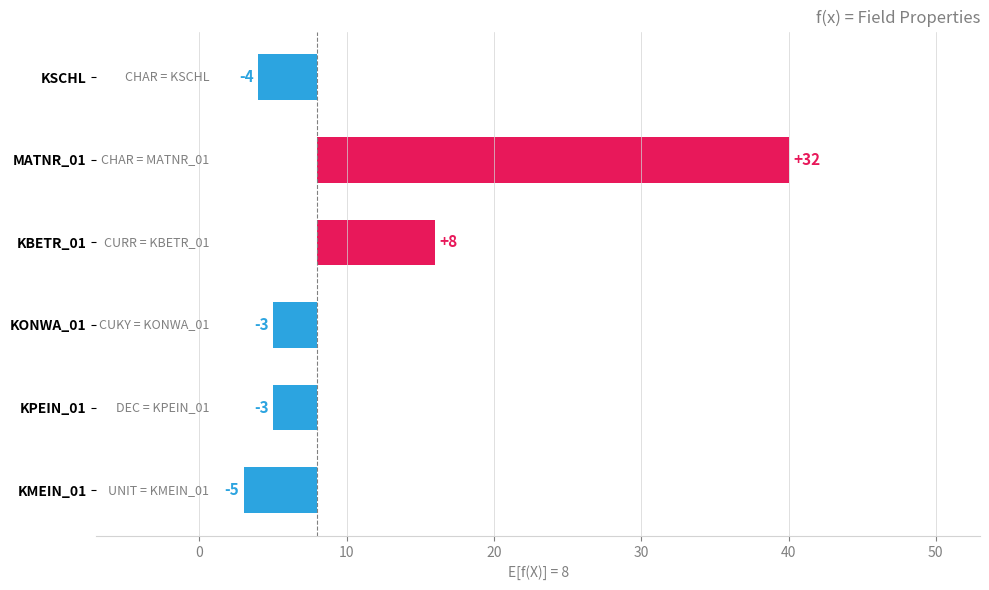

What is the value of the 1st bar from the left?

-4